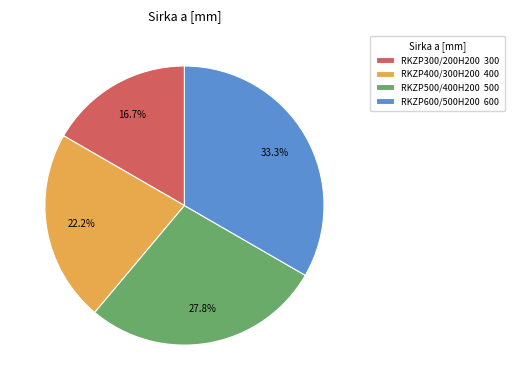

Is it true that RKZP600/500H200 is 27% of the pie?

False